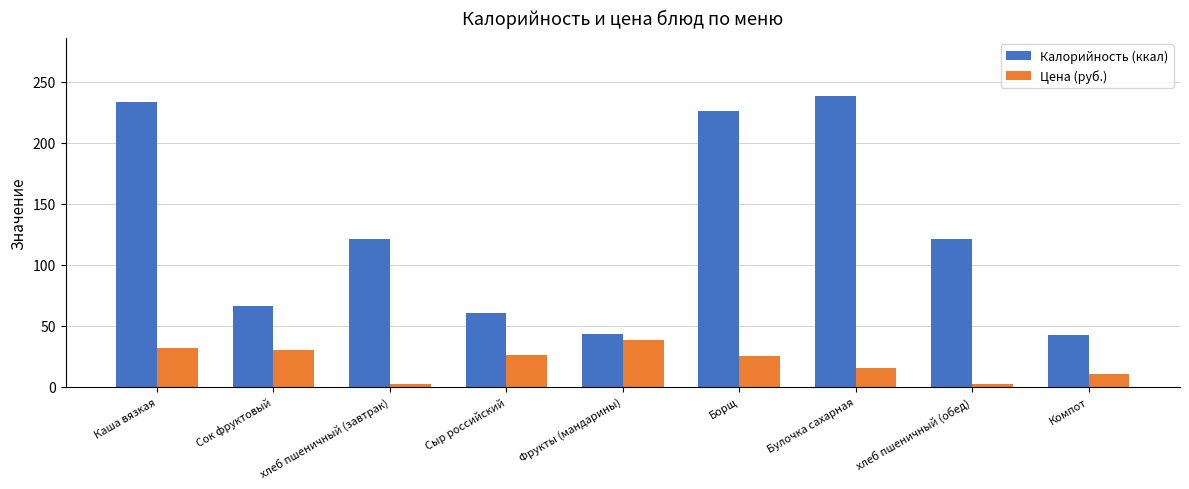

What is the difference between the highest and lowest values at Компот?

32